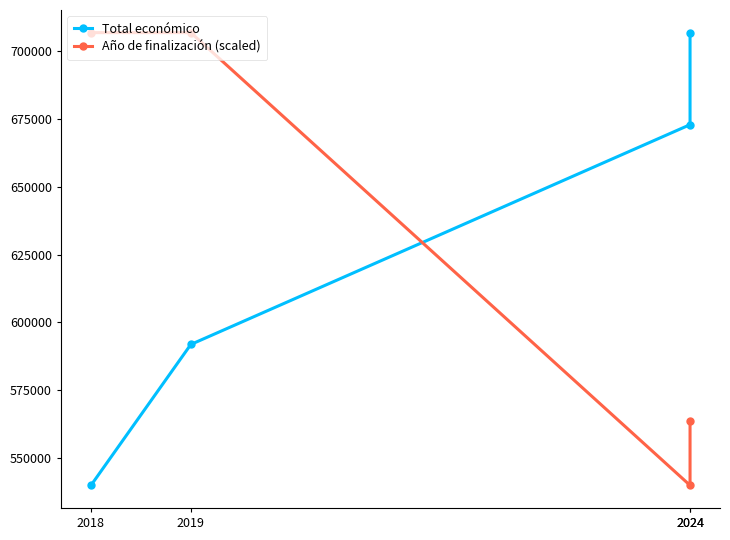

Is it true that Total económico equals 1170663.8 at 2024?

False